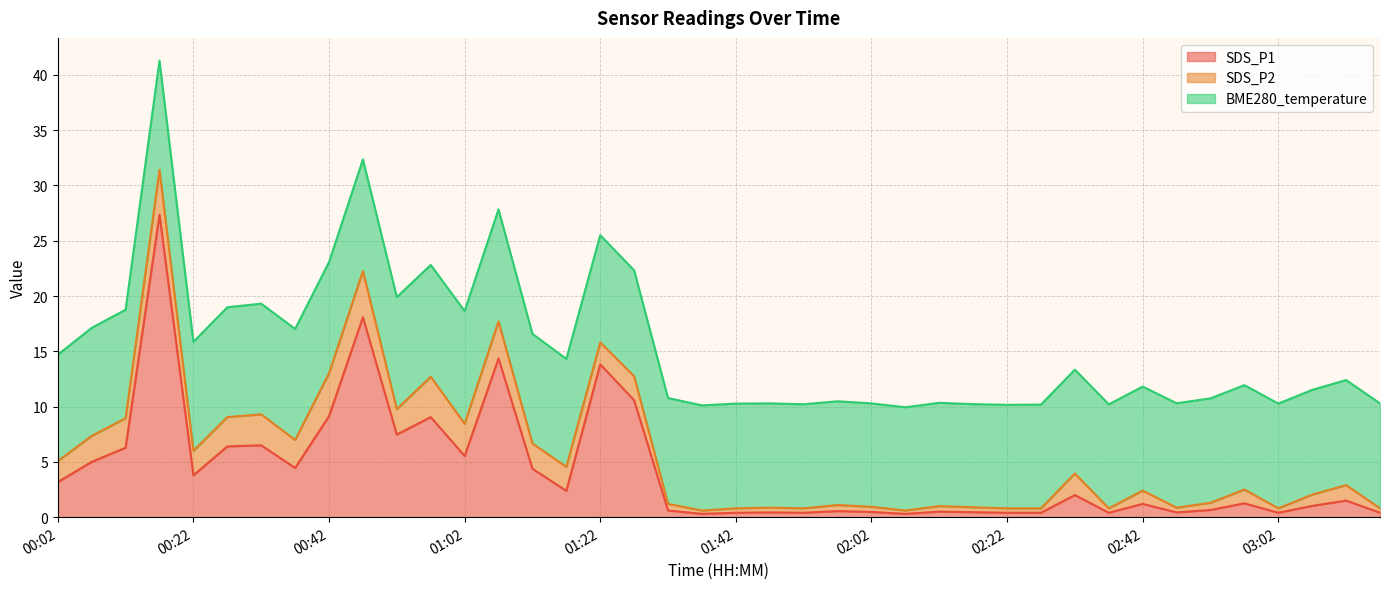

Between 00:42 and 01:27, which series saw the biggest shift?

SDS_P2